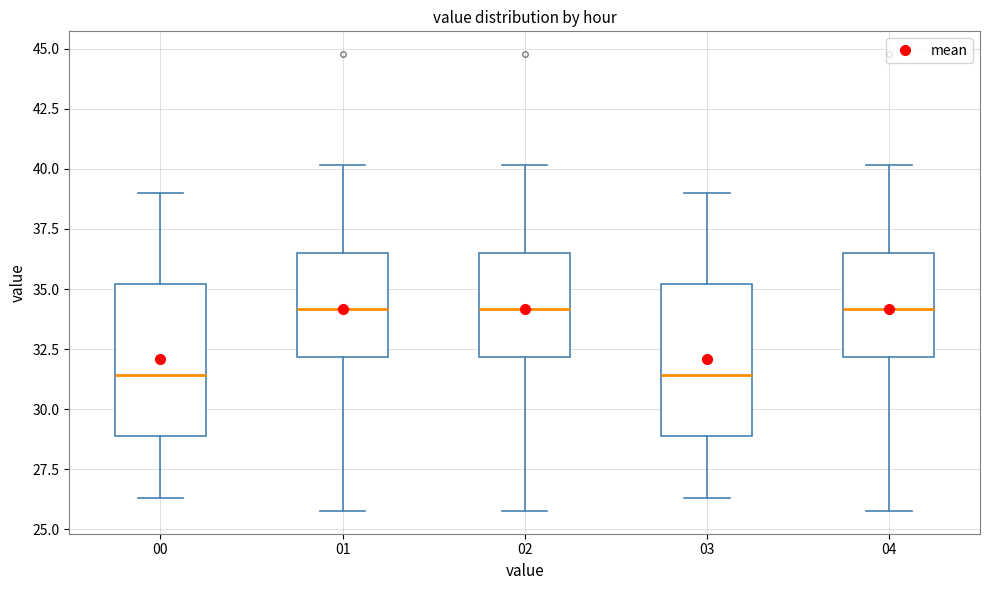

Reading left to right, read every box against the y-axis: the position of its median line, the range the box covers, and the ends of its whiskers. The values are not printed on the chart, so give them approximately, as read against the axis.

00: median 31.5, box 29.0 to 35.0, whiskers 26.5 to 39.0
01: median 34.0, box 32.0 to 36.5, whiskers 26.0 to 40.0
02: median 34.0, box 32.0 to 36.5, whiskers 26.0 to 40.0
03: median 31.5, box 29.0 to 35.0, whiskers 26.5 to 39.0
04: median 34.0, box 32.0 to 36.5, whiskers 26.0 to 40.0